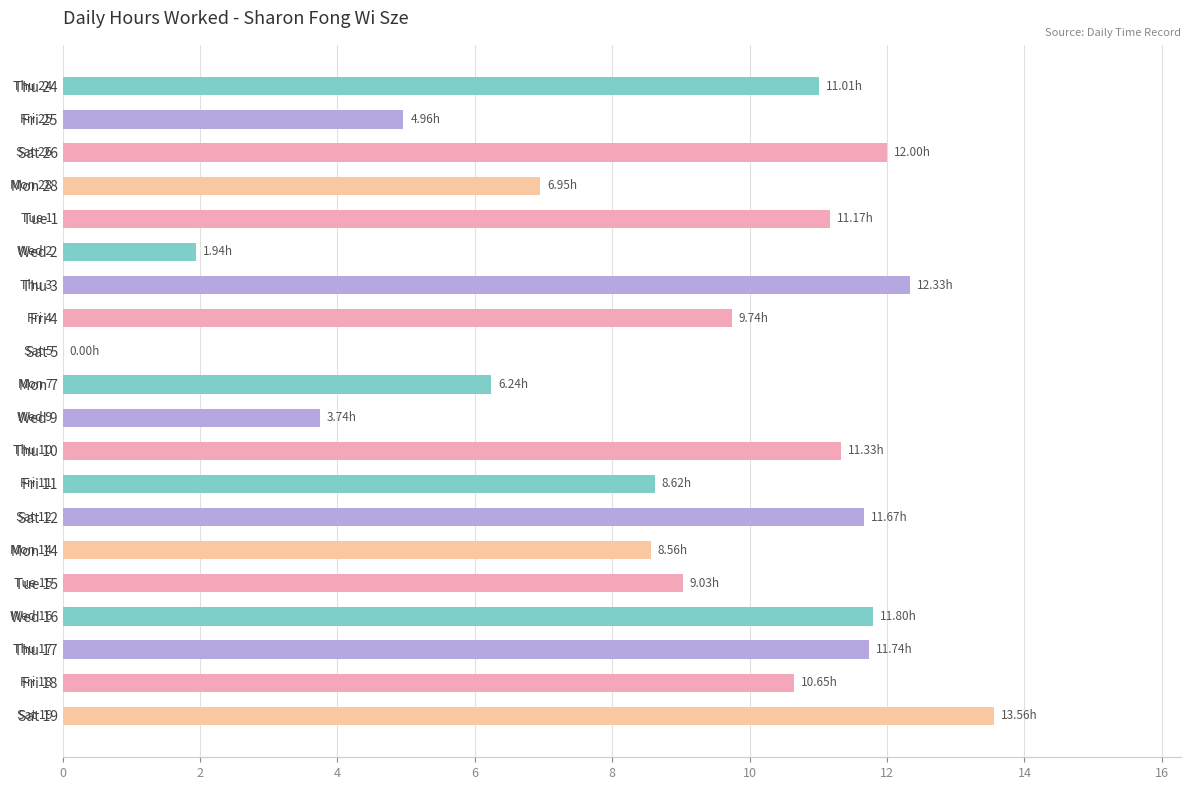

Between Sat 26 and Thu 10, which is larger?

Sat 26